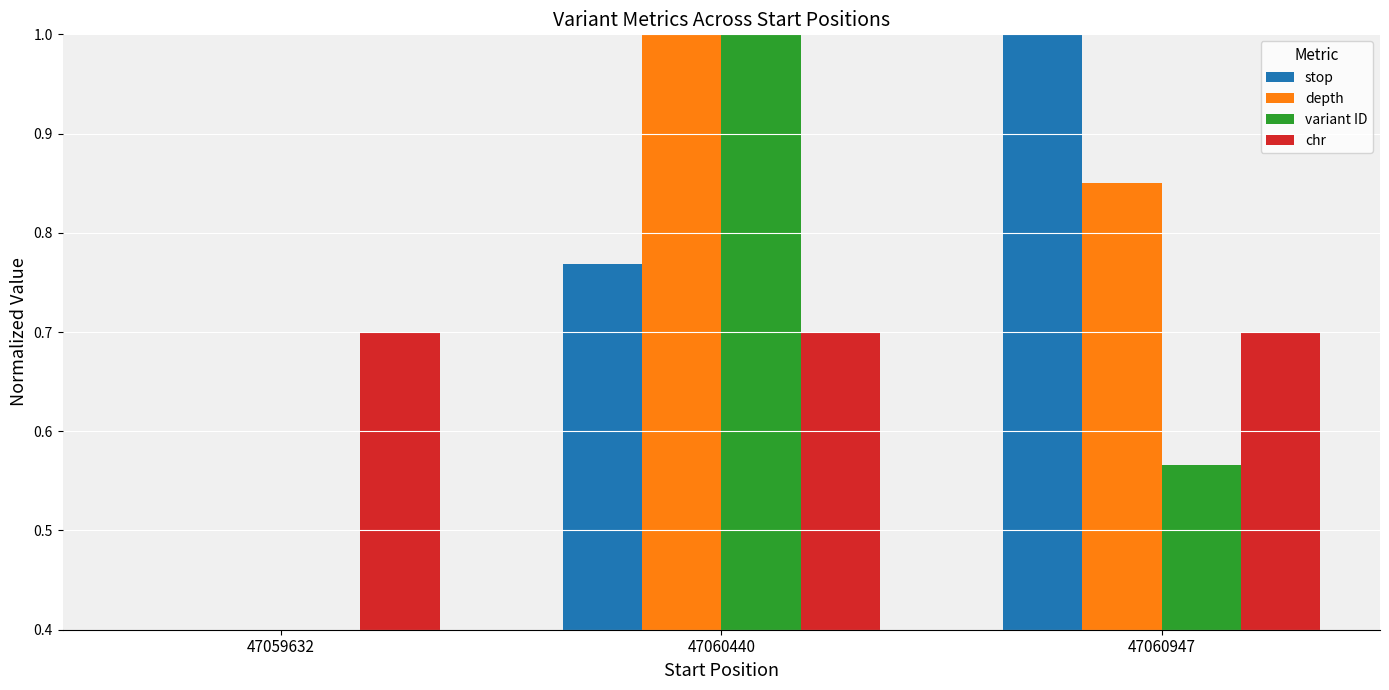

Count the variant ID values in the range 0 to 1.

3